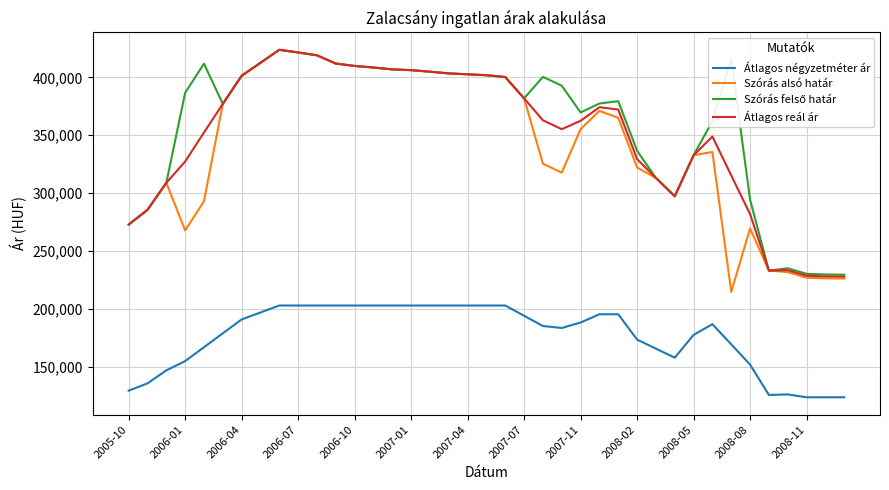

Which series has the largest range (max minus min)?

Szórás alsó határ